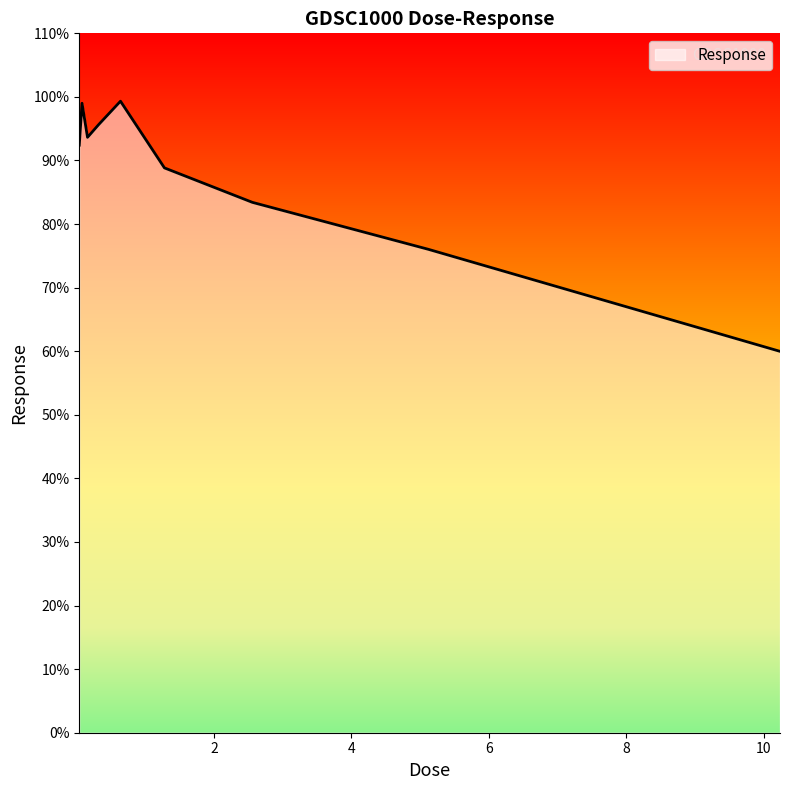

What is the minimum value shown in the chart?

60.0